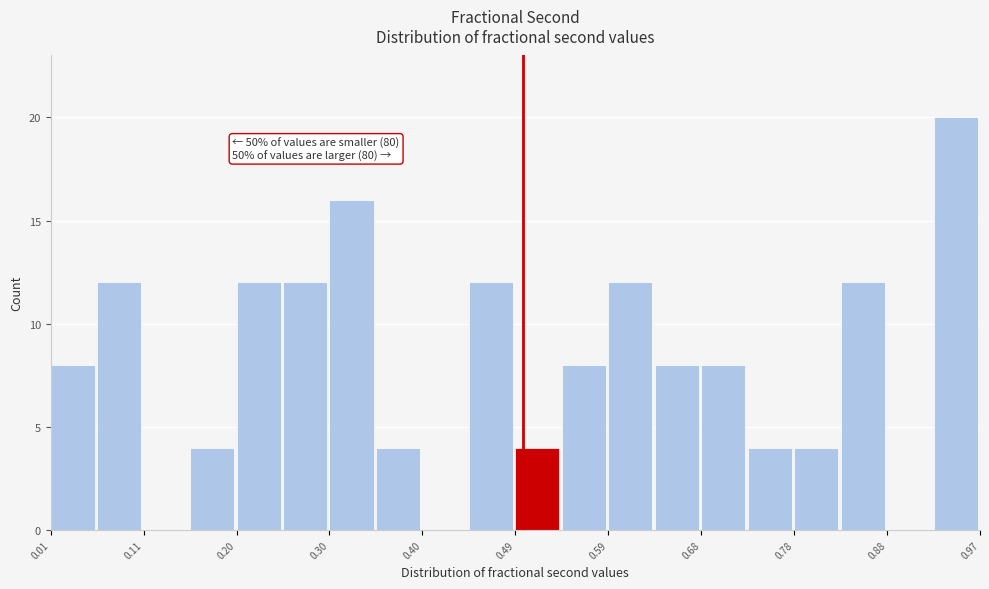

Over which range of the x-axis is the bar tallest?

0.92 to 0.97